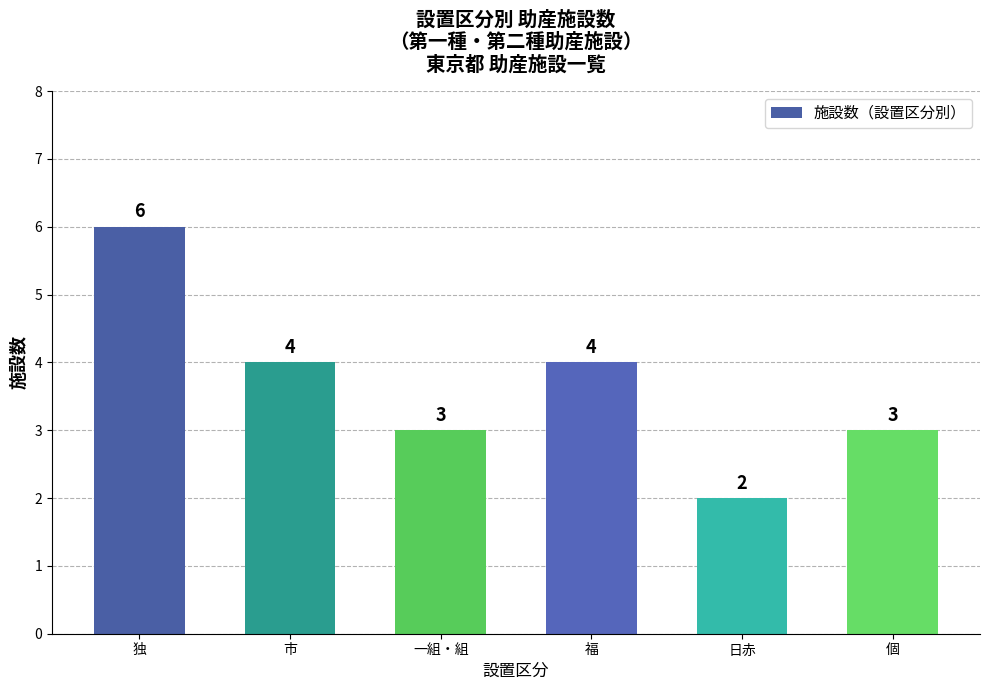

How many data points are less than 4?

3